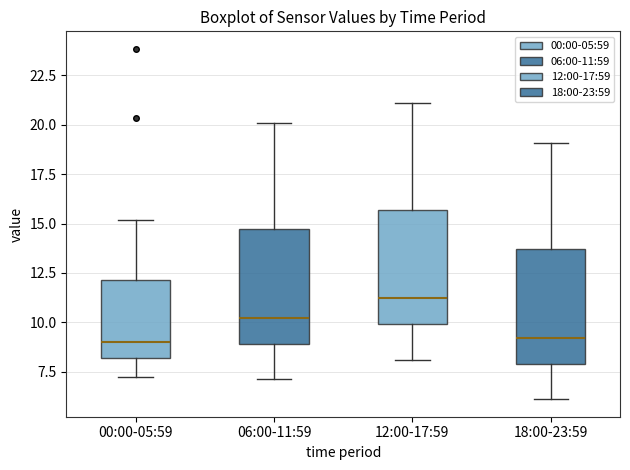

Reading left to right, transcribe this box plot: for each box, give where its median line is, the range the box spans, and where its two whiskers end, as read against the y-axis. The values are not printed on the chart, so give them approximately, as read against the axis.

00:00-05:59: median 9.0, box 8.0 to 12.0, whiskers 7.0 to 15.0
06:00-11:59: median 10.0, box 9.0 to 14.5, whiskers 7.0 to 20.0
12:00-17:59: median 11.0, box 10.0 to 15.5, whiskers 8.0 to 21.0
18:00-23:59: median 9.0, box 8.0 to 13.5, whiskers 6.0 to 19.0